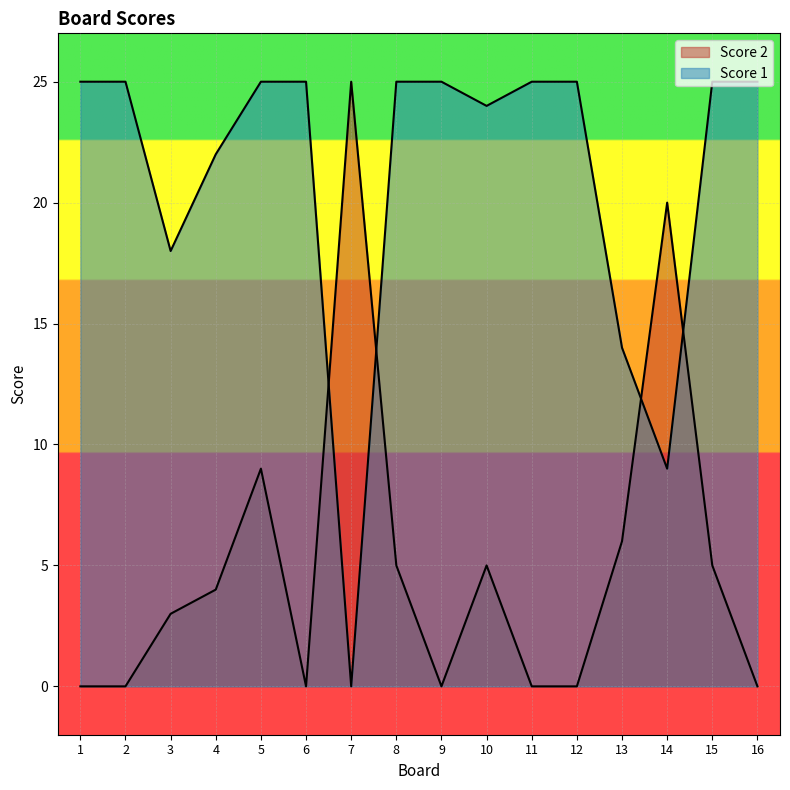

In Score 2, how many points are higher than both neighbors (excluding endpoints)?

4